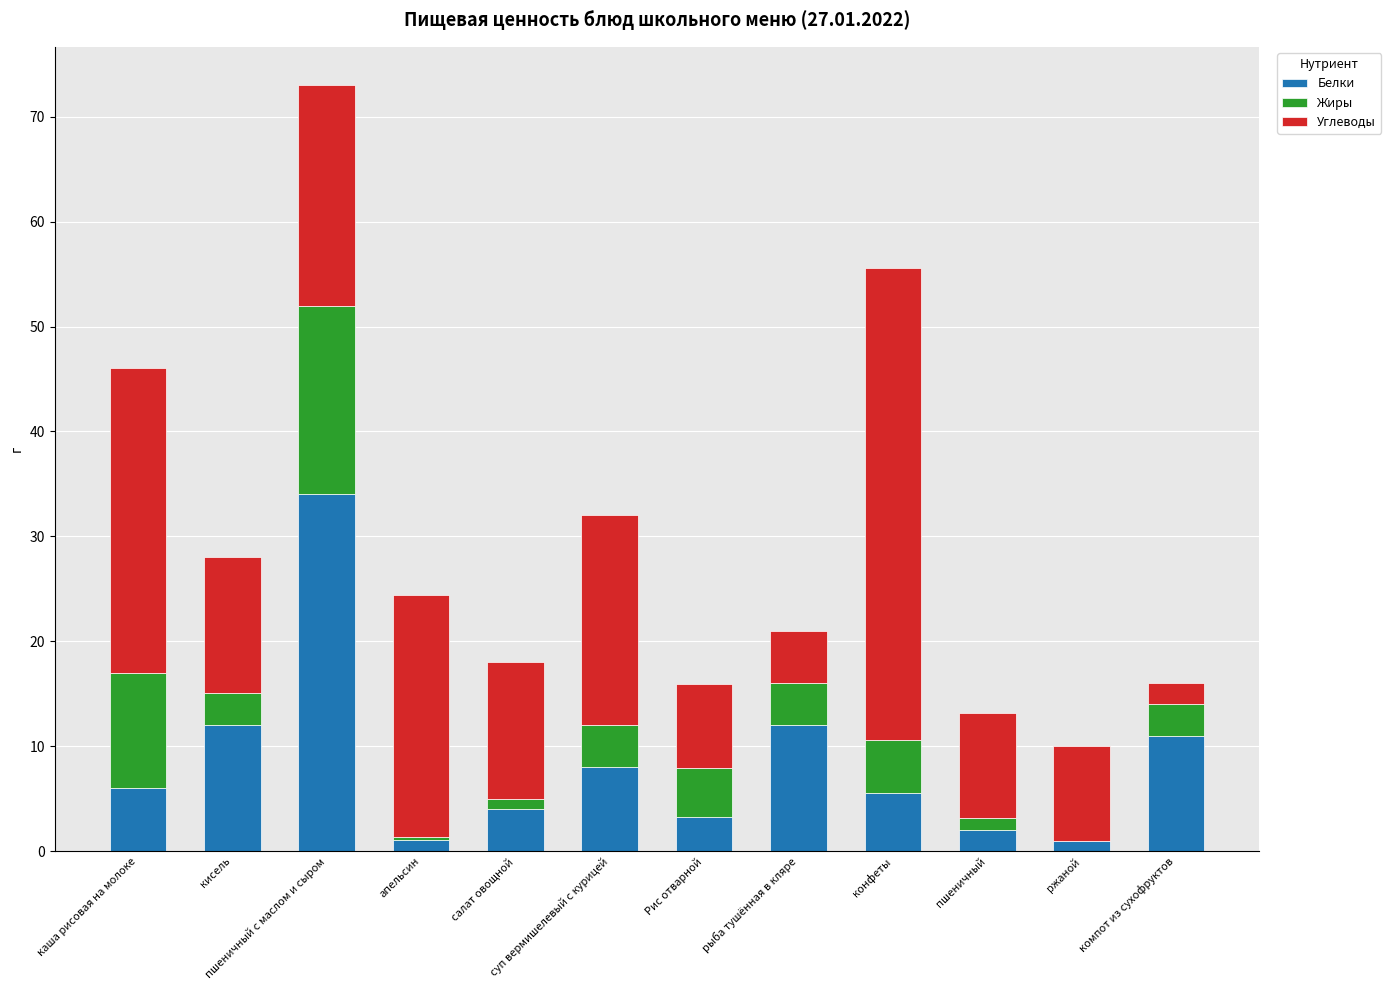

True or false: Белки has a value of 20.9 at кисель.

False